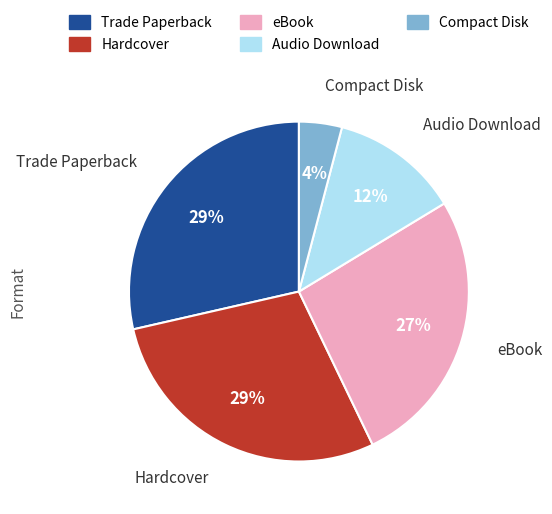

How many segments does this pie chart have?

5